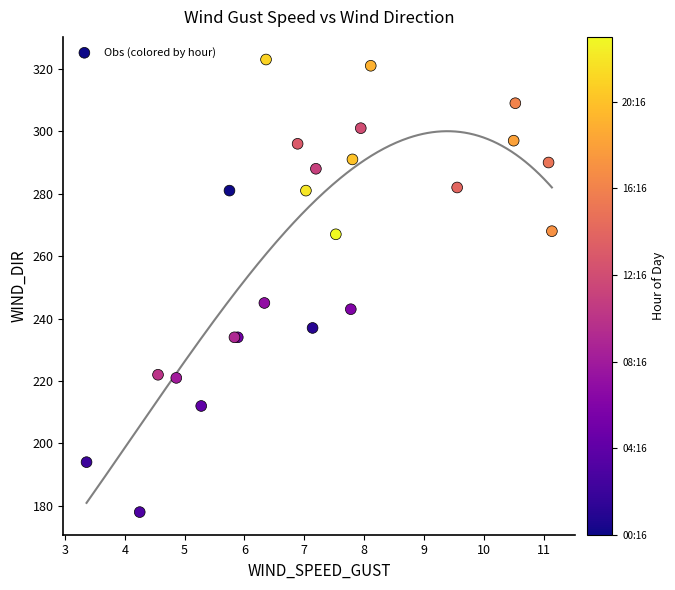

What Y value in the scatter plot is closest to 250?

245